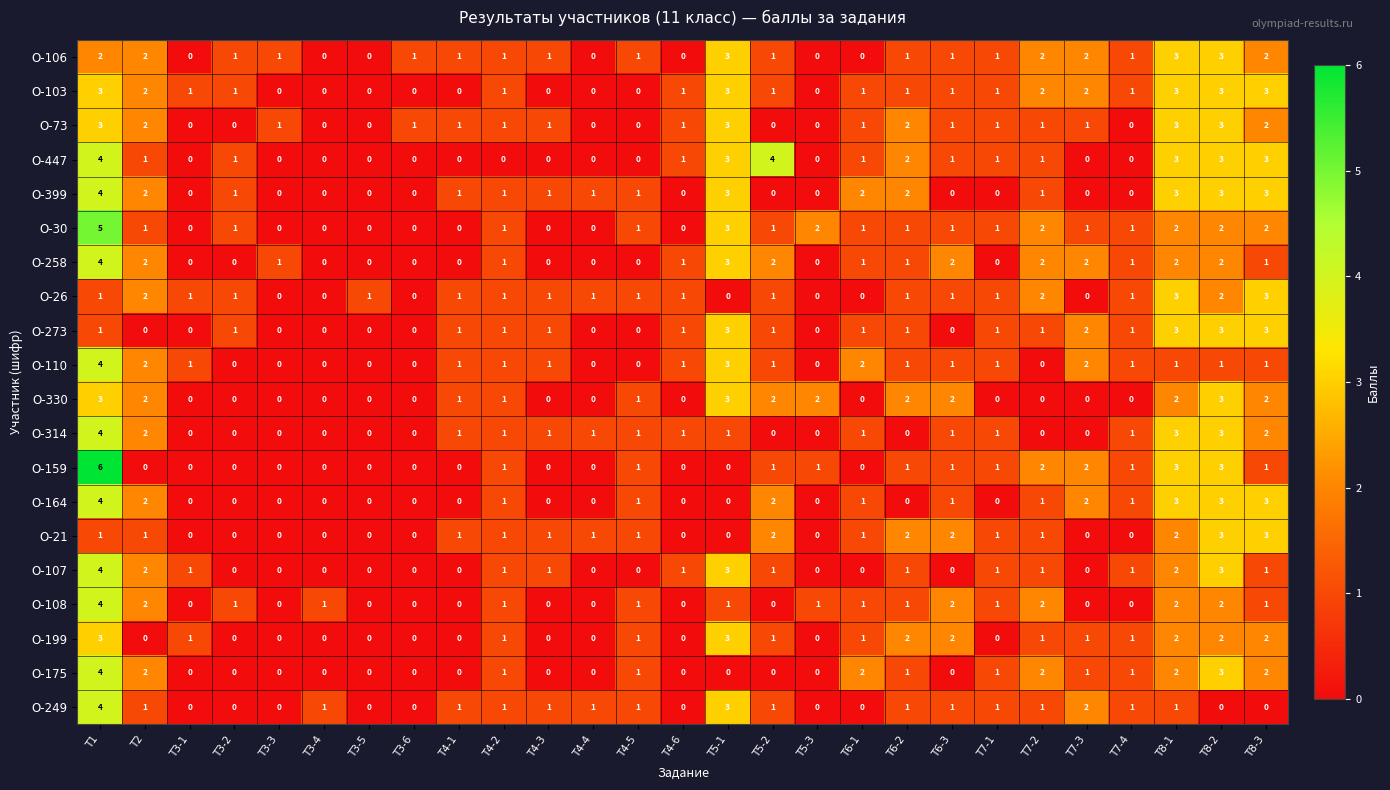

What is the difference between the second highest and second lowest values in the О-314 series?

3